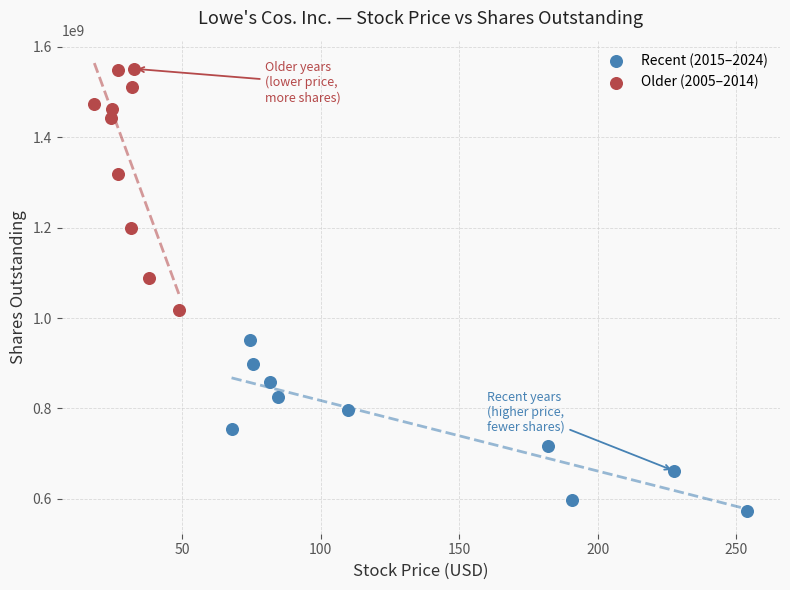

Which series contains the lowest Y value?

Recent (2015–2024)